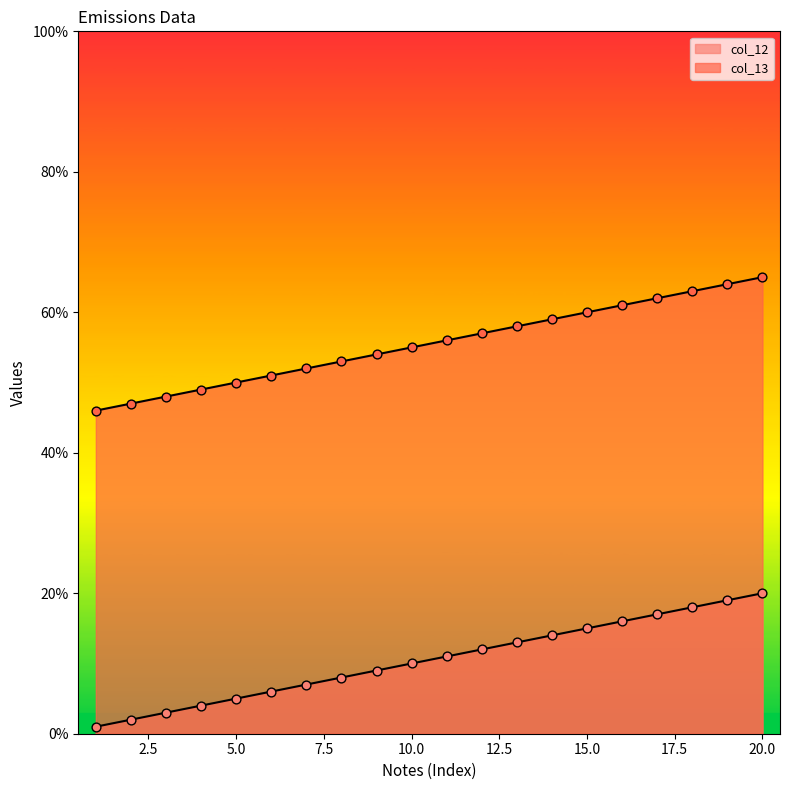

Which series has the largest total across all categories?

col_13